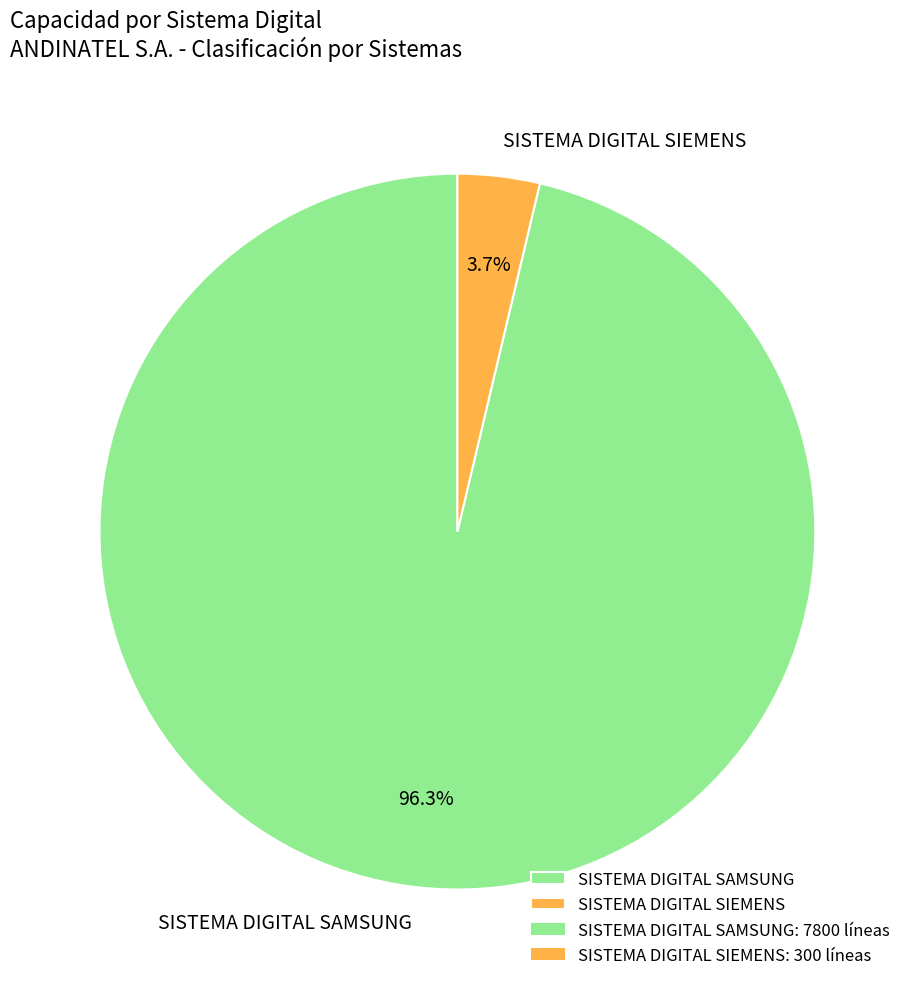

Which has a higher value, SISTEMA DIGITAL SIEMENS or SISTEMA DIGITAL SAMSUNG?

SISTEMA DIGITAL SAMSUNG